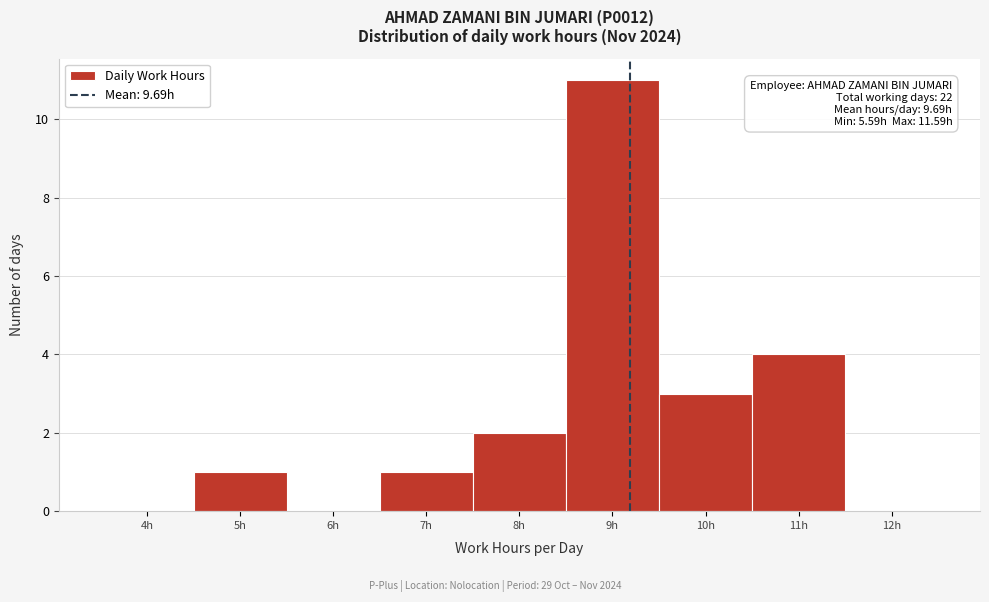

Reading left to right, list all the values displayed in this chart.

4h=0	5h=1	6h=0	7h=1	8h=2	9h=11	10h=3	11h=4	12h=0